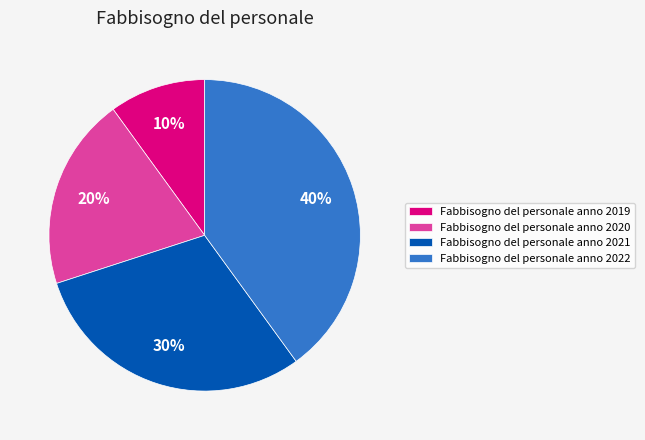

Does Fabbisogno del personale anno 2021 represent more than half of the total?

No